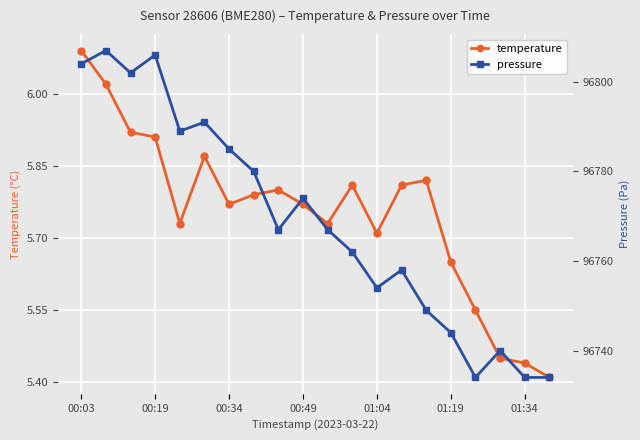

True or false: temperature has more than 1 points higher than both neighbors.

True